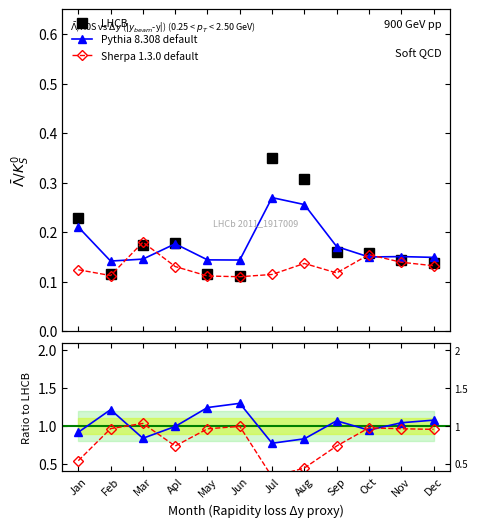

How many series are shown in this chart?

3